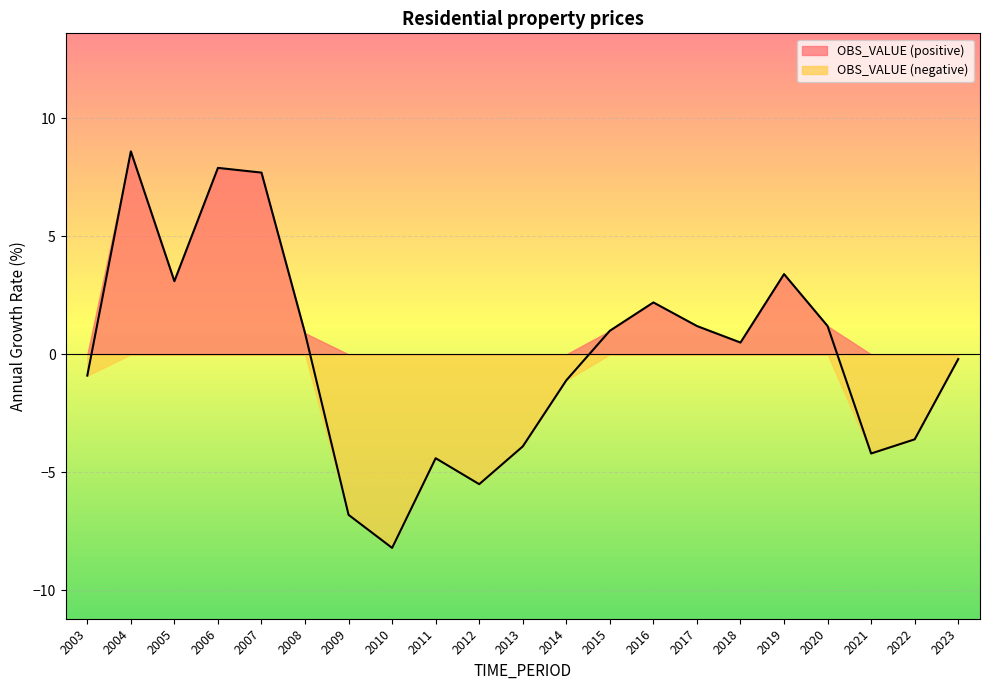

List the labels in order of value, smallest first.

2010, 2009, 2012, 2011, 2021, 2013, 2022, 2014, 2003, 2023, 2018, 2008, 2015, 2017, 2020, 2016, 2005, 2019, 2007, 2006, 2004